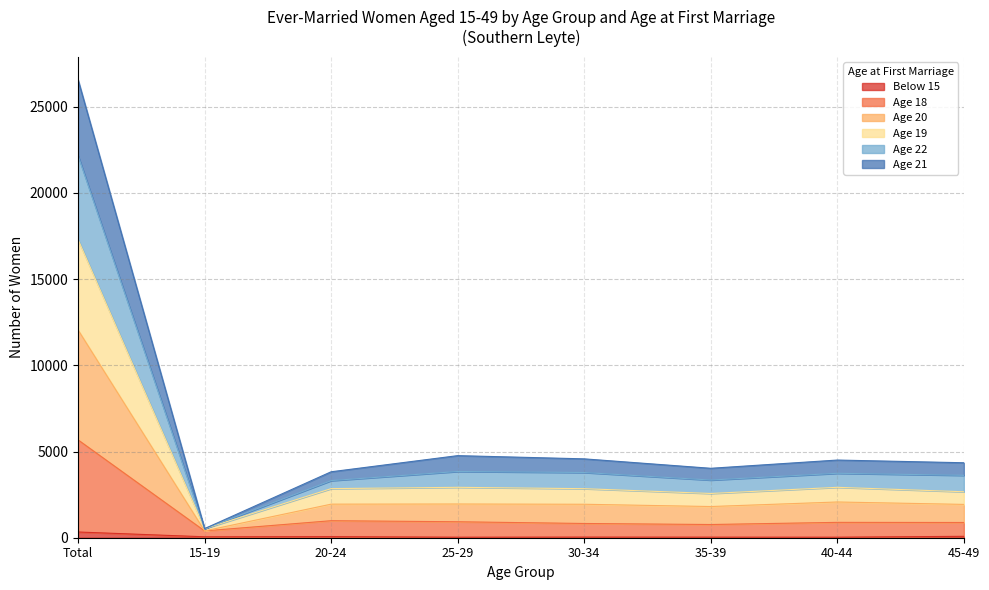

At which category is the sum across all series the highest?

Total